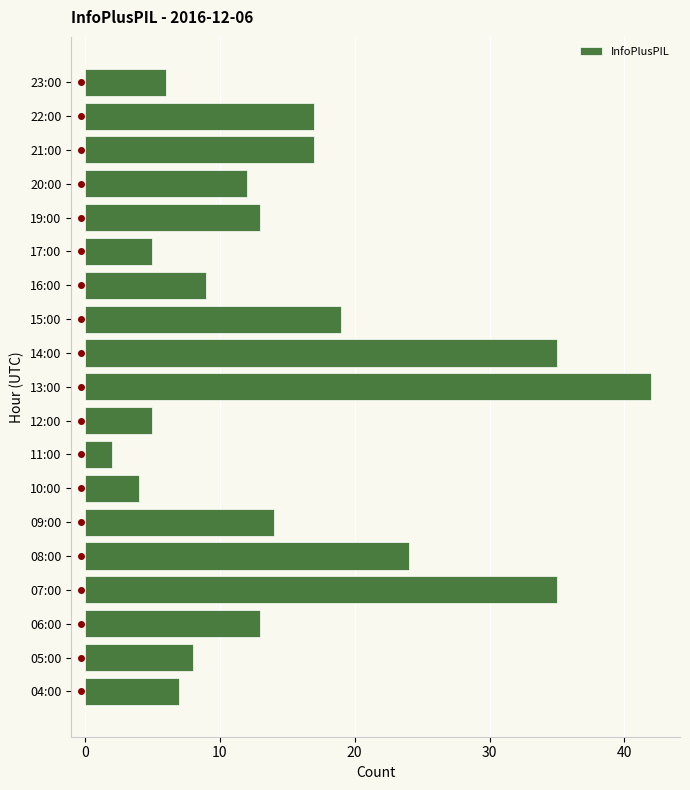

Which has a higher value, 23:00 or 05:00?

05:00